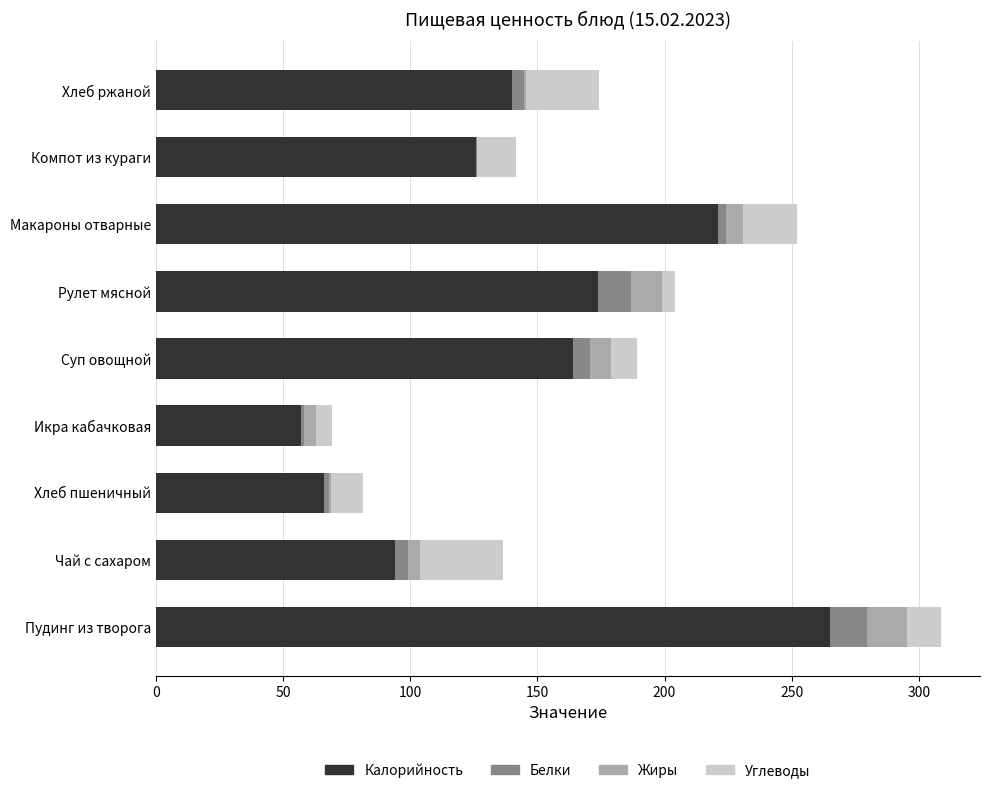

The Калорийность series shows 94.0 at Чай с сахаром. True or false?

True